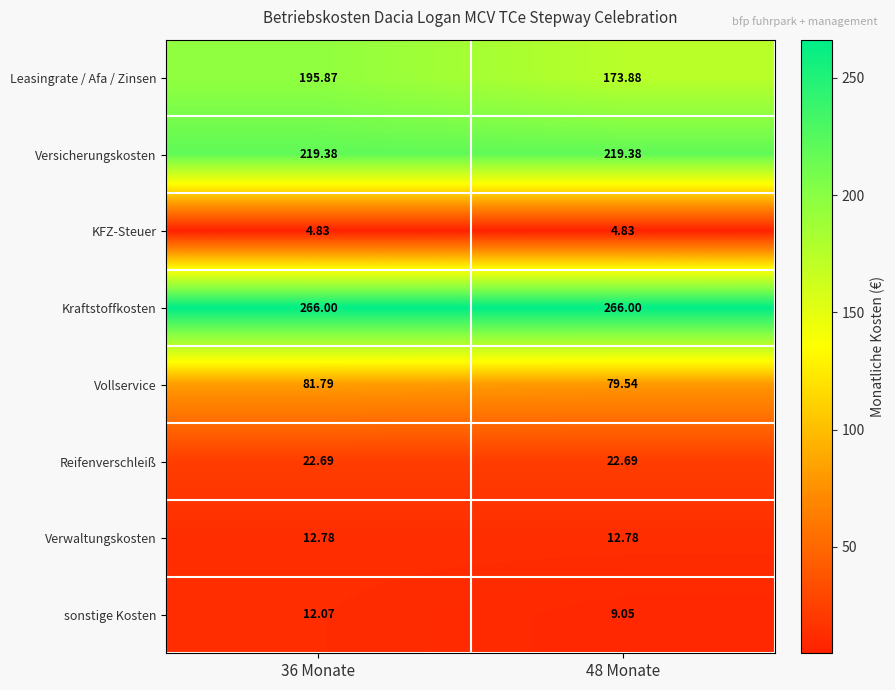

Rank the series by their maximum value, from highest to lowest.

Kraftstoffkosten, Versicherungskosten, Leasingrate / Afa / Zinsen, Vollservice, Reifenverschleiß, Verwaltungskosten, sonstige Kosten, KFZ-Steuer